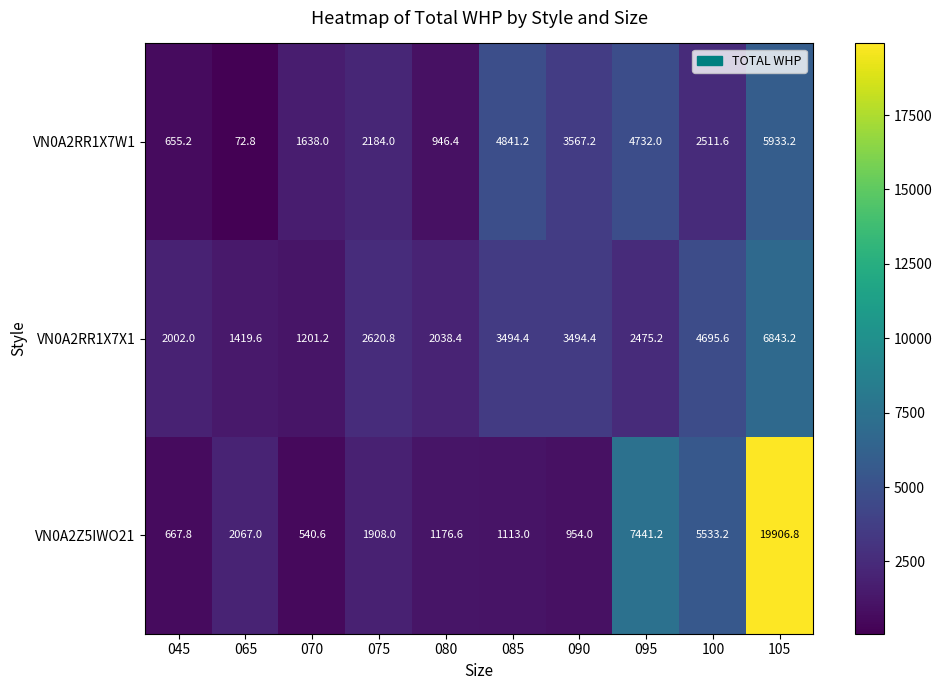

Count the number of categories in the chart.

10